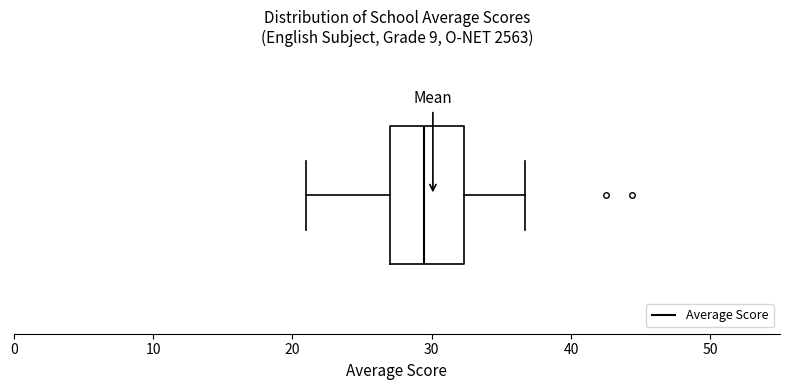

Where does the median line of the box sit on the x-axis? The values are not printed on the chart, so give them approximately, as read against the axis.

29